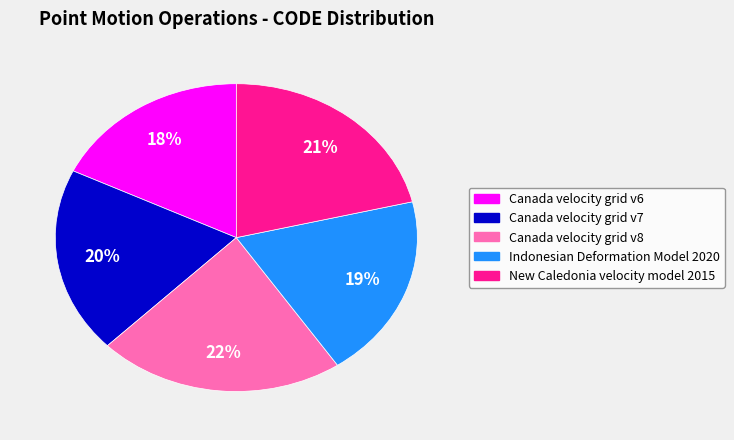

True or false: Canada velocity grid v6 accounts for 32% of the total.

False